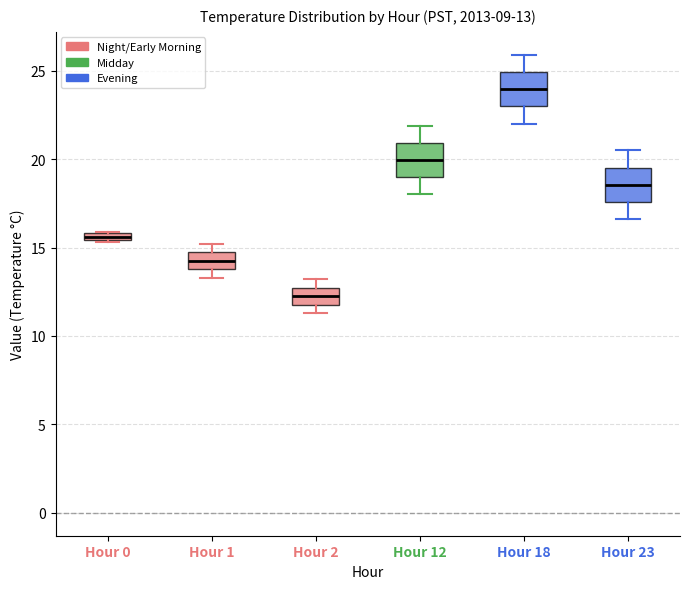

Which box has the highest median line?

Hour 18